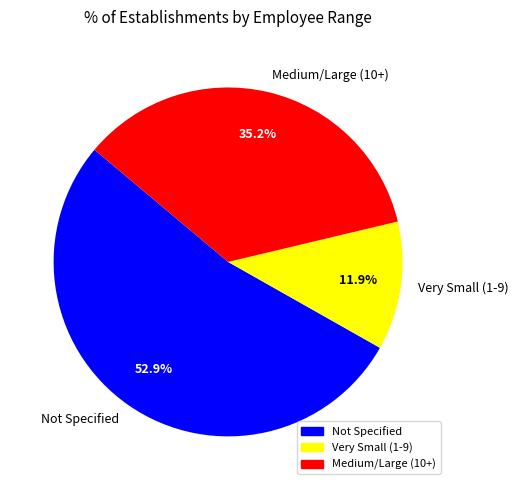

To the nearest percent, what is the average slice percentage?

33%